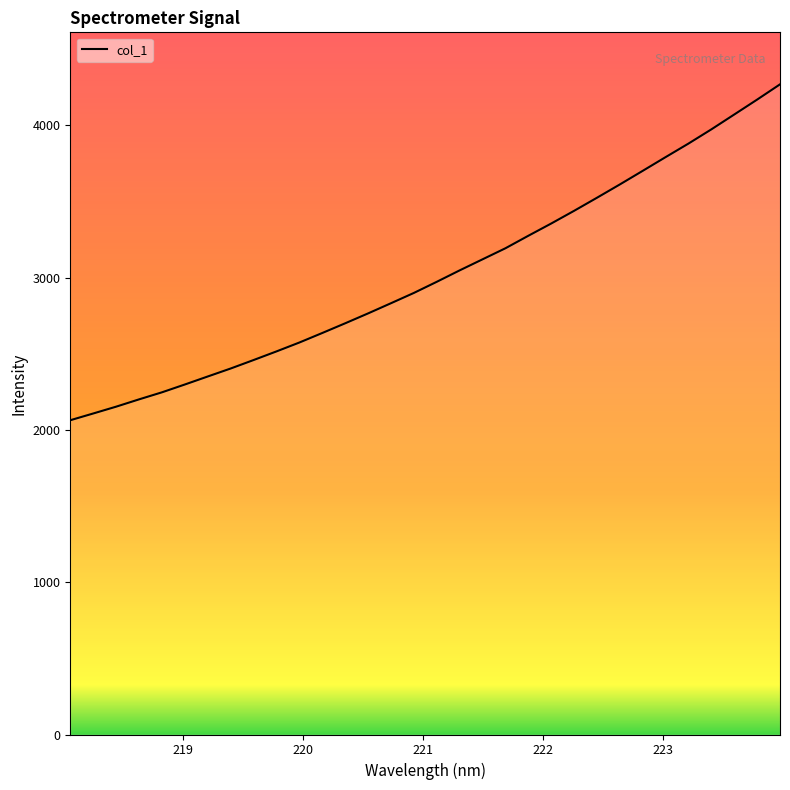

What is the difference between the maximum and minimum values?

2205.1